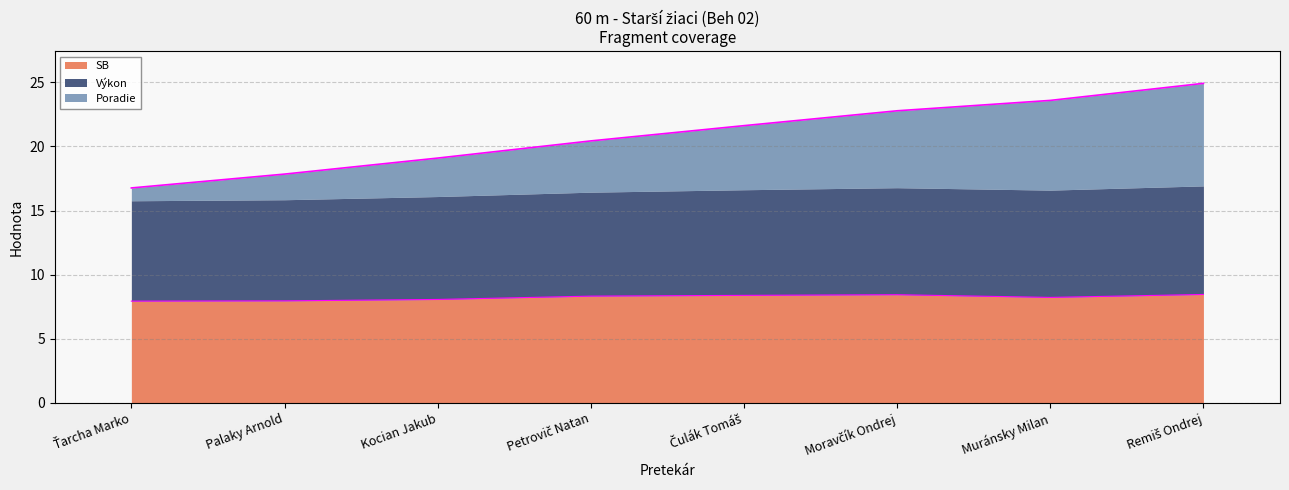

Read the SB value at Kocian Jakub.

8.1